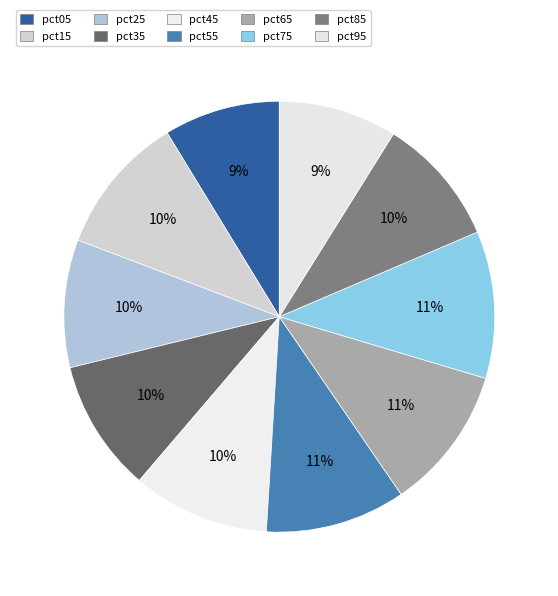

Combined, do pct65 and pct75 account for over 50%?

No